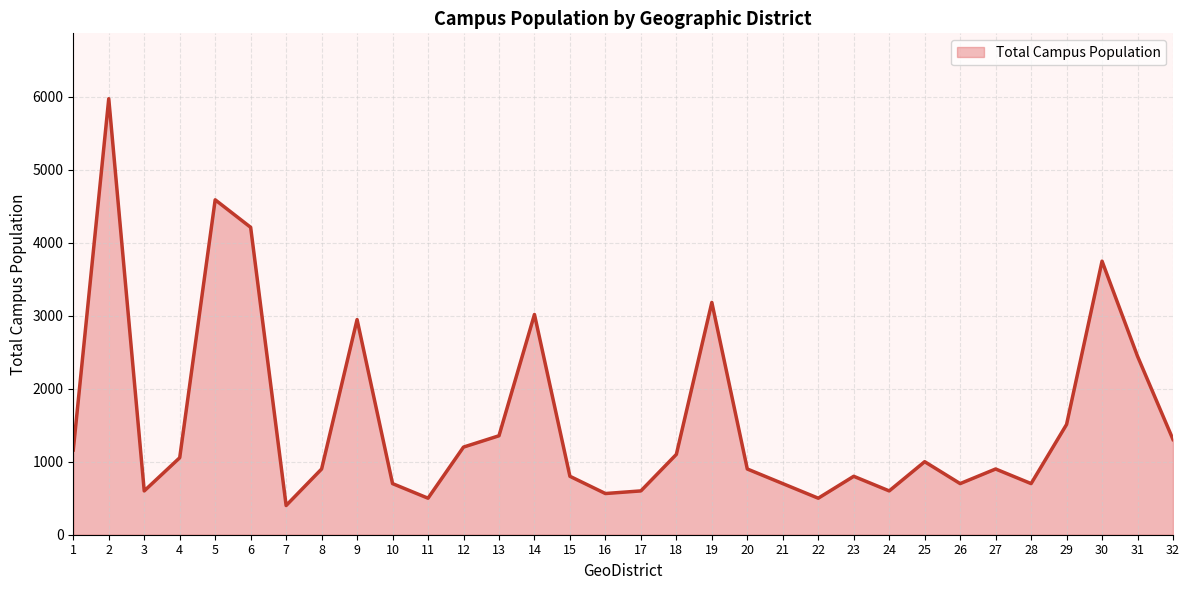

What is the greatest value displayed?

5970